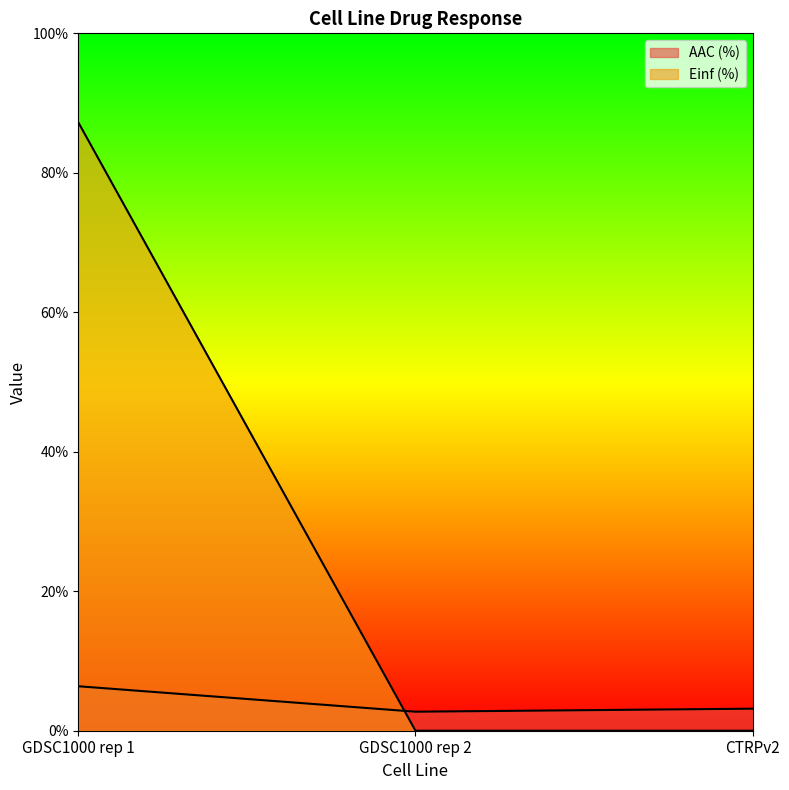

How many AAC (%) values are between 2 and 6?

2